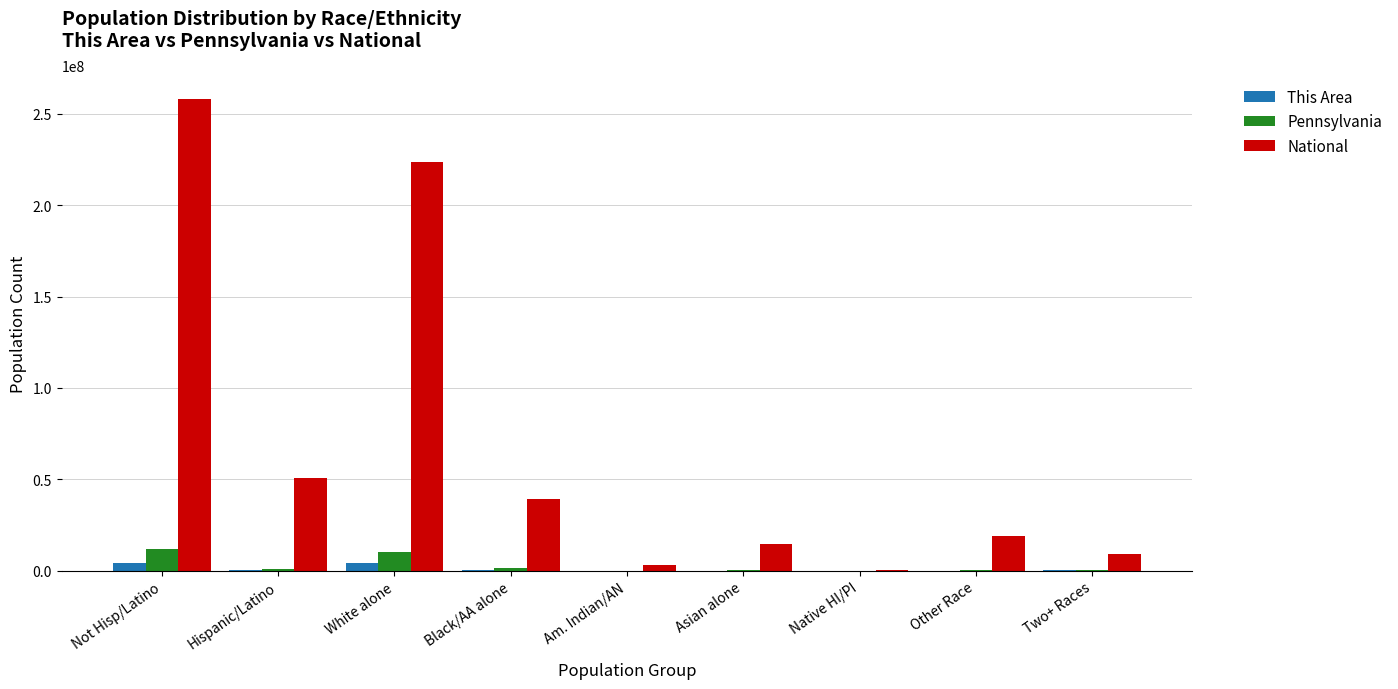

How many groups of bars are there?

9